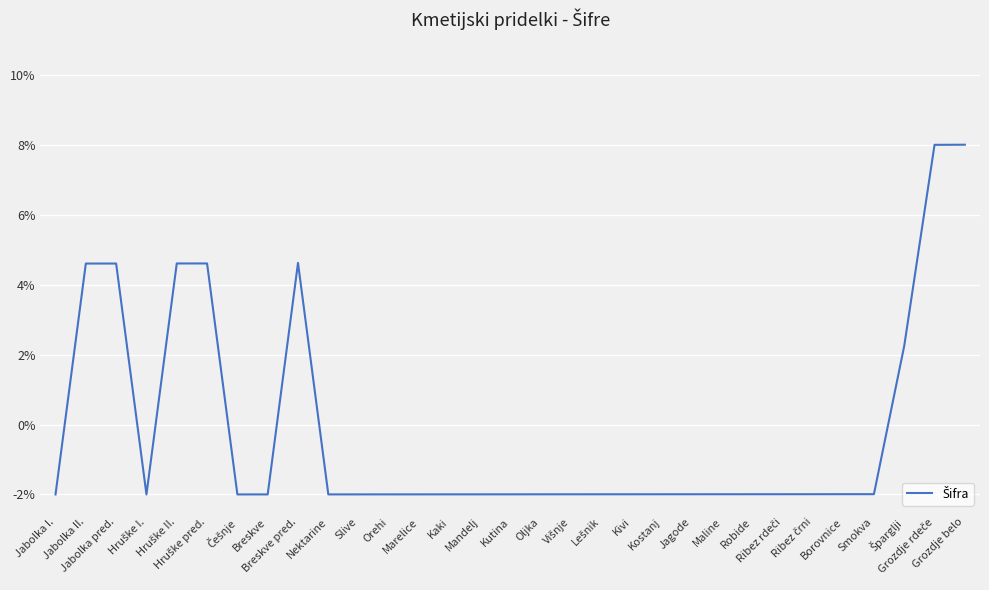

What is the smallest value displayed?

-2.0